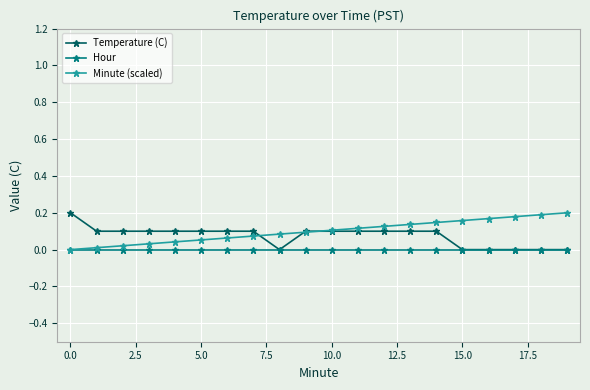

How many categories are shown in the chart?

20